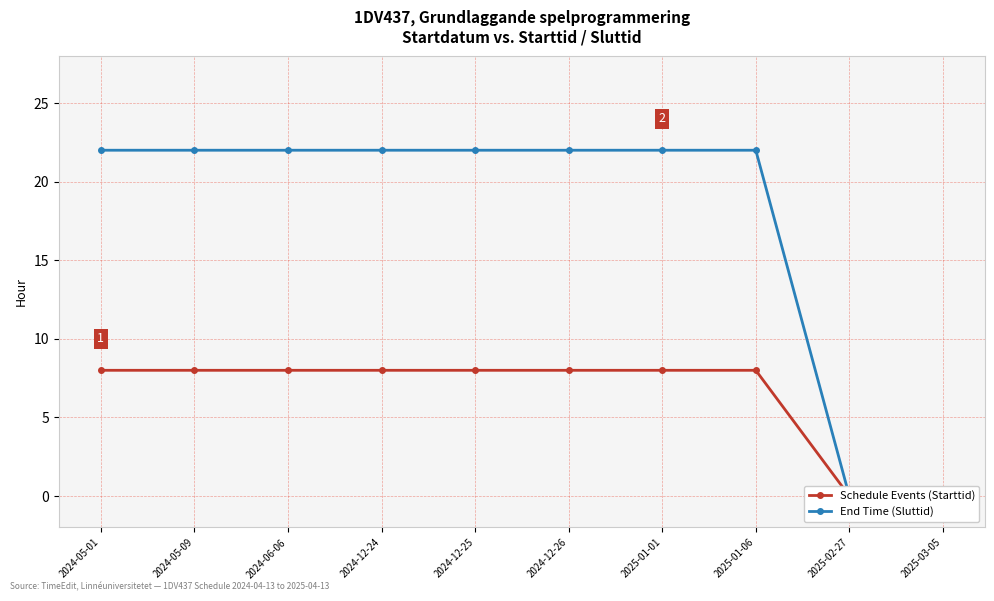

What position from the right is 2024-05-09?

9